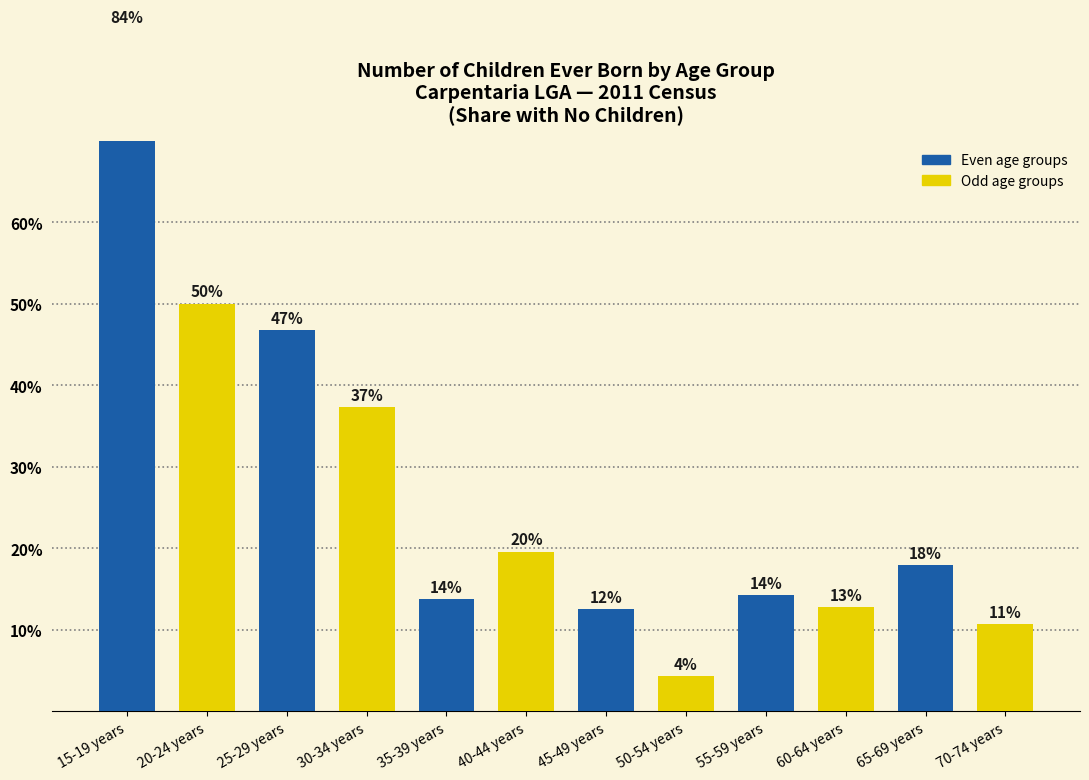

Are the bars grouped side by side (vs. stacked)?

No